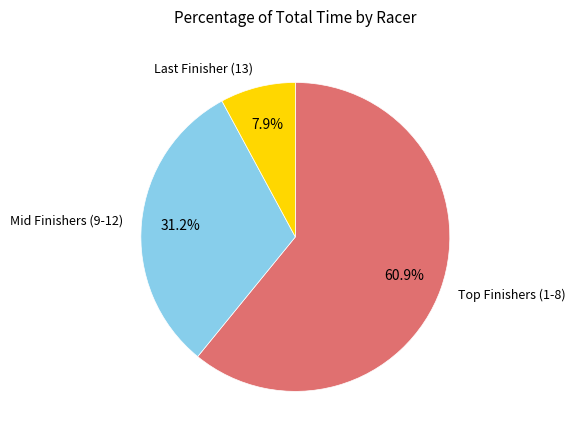

Count the number of slices in the pie.

3